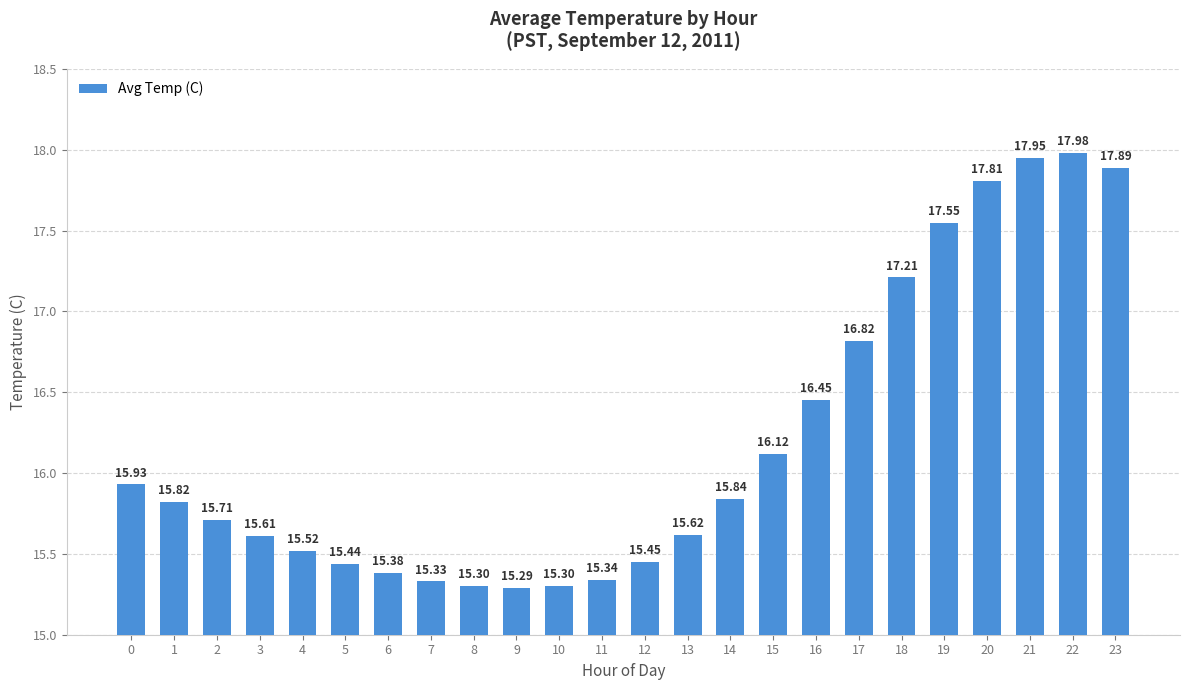

What is the value of the 14th bar from the left?

15.6